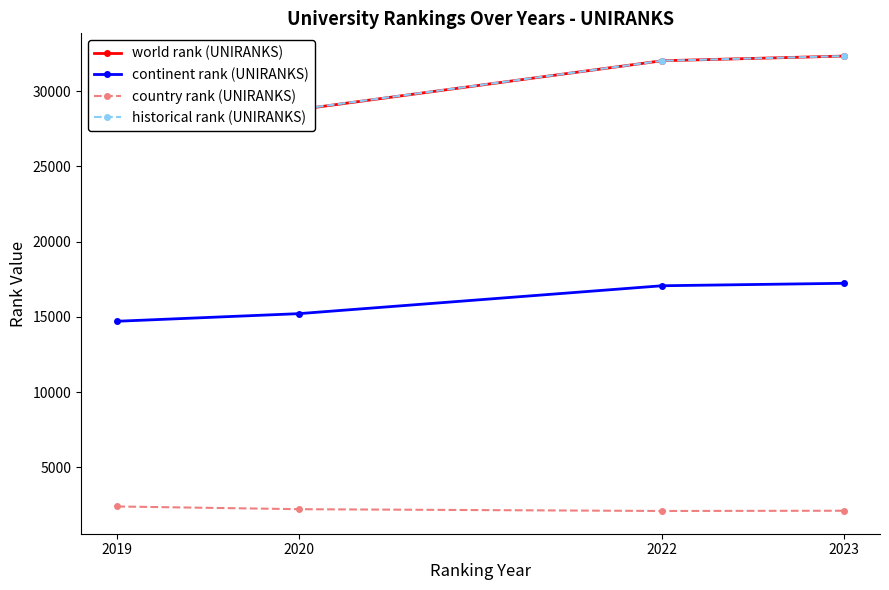

Which series has the widest spread of values?

world rank (UNIRANKS)